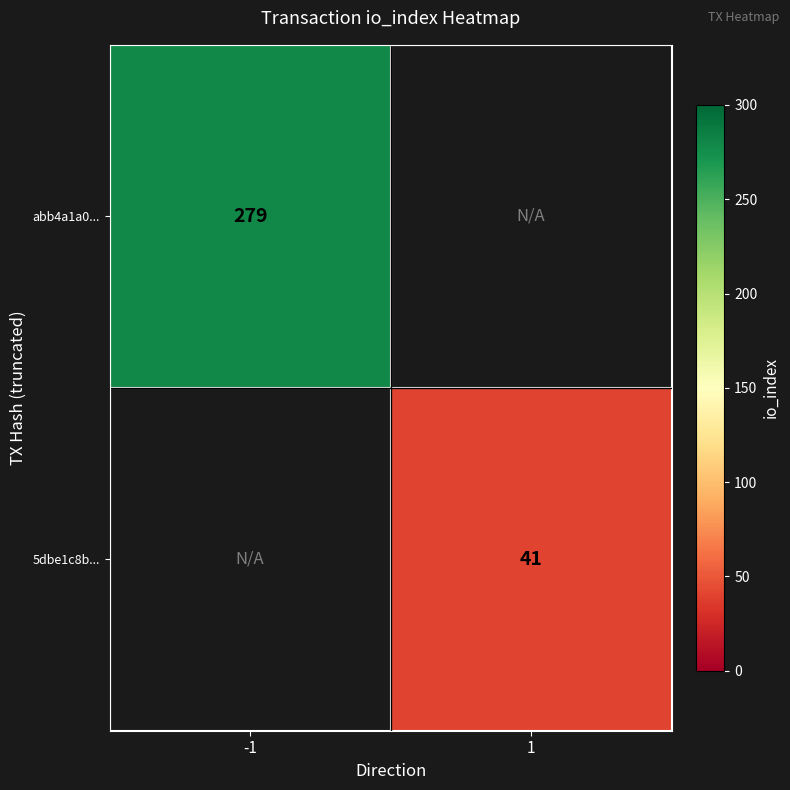

True or false: 5dbe1c8b... has a value of 63 at 1.

False